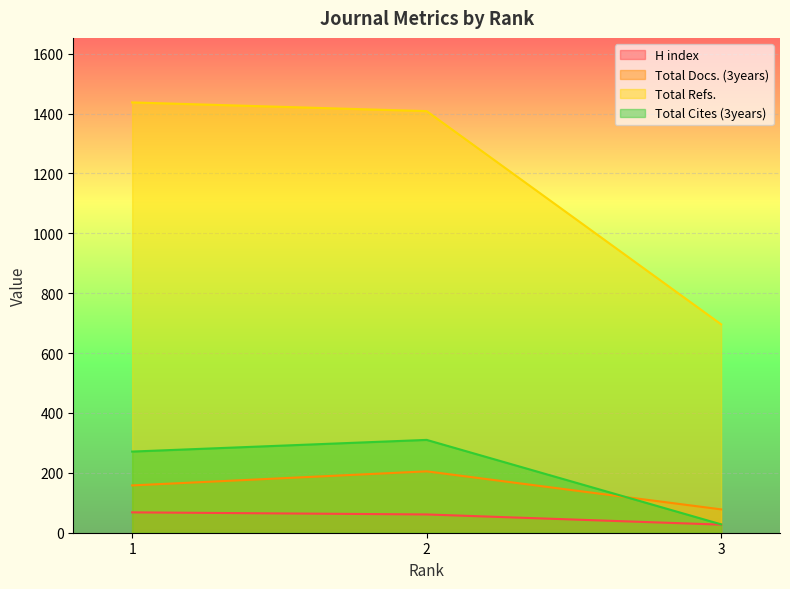

Reading right to left, list all the values displayed in this chart.

H index: 3=27	2=61	1=68
Total Docs. (3years): 3=78	2=205	1=158
Total Refs.: 3=696	2=1408	1=1437
Total Cites (3years): 3=28	2=310	1=271